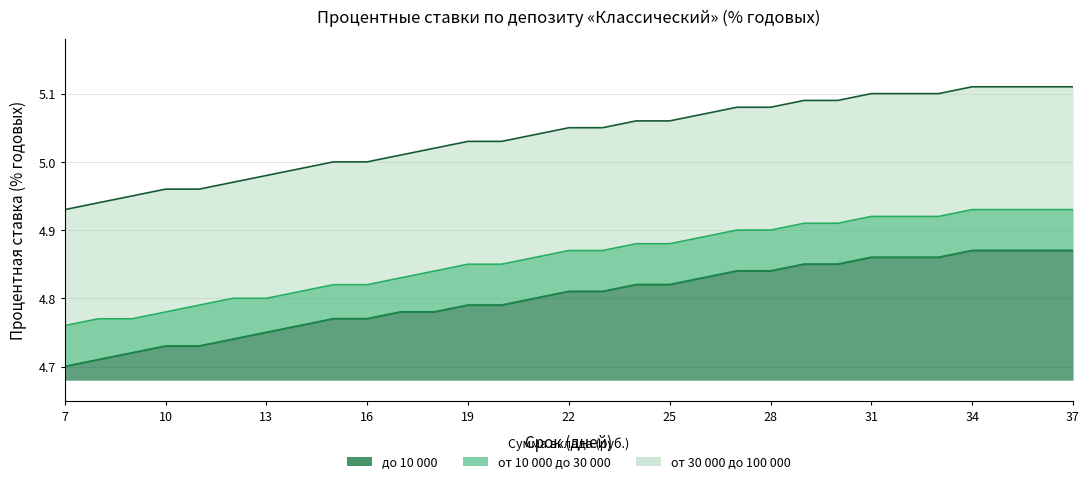

True or false: до 10 000 and от 30 000 до 100 000 intersect in this chart.

False